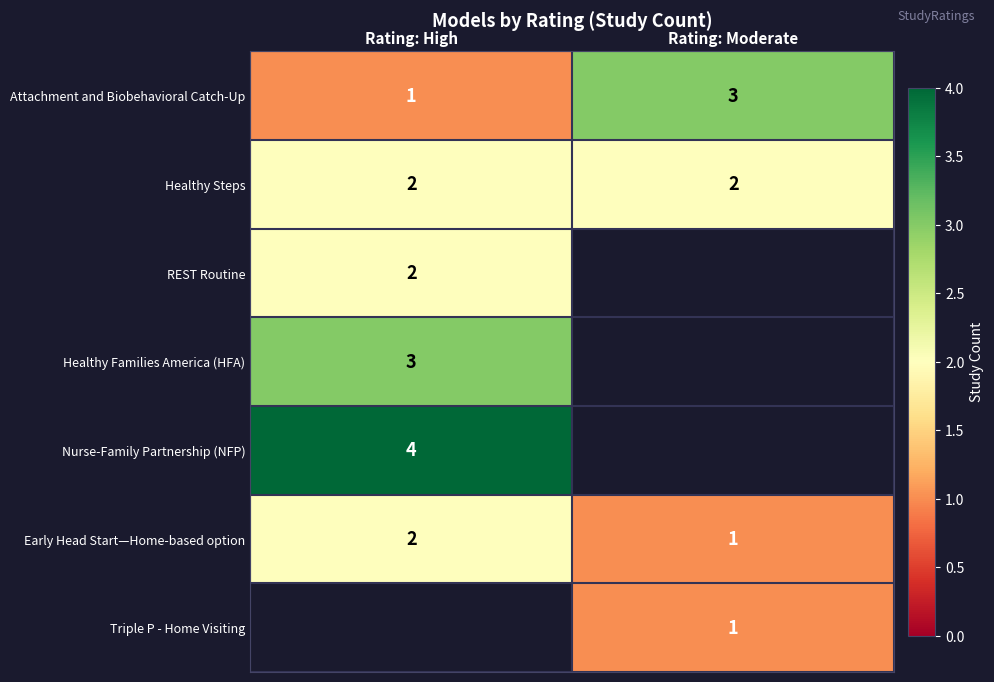

The value of REST Routine at Rating: High is 2. True or false?

True